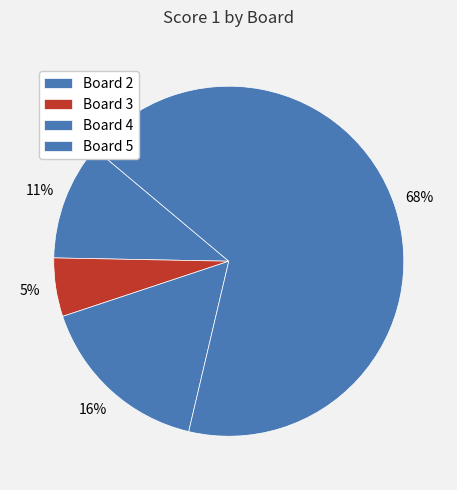

Count the number of slices in the pie.

4